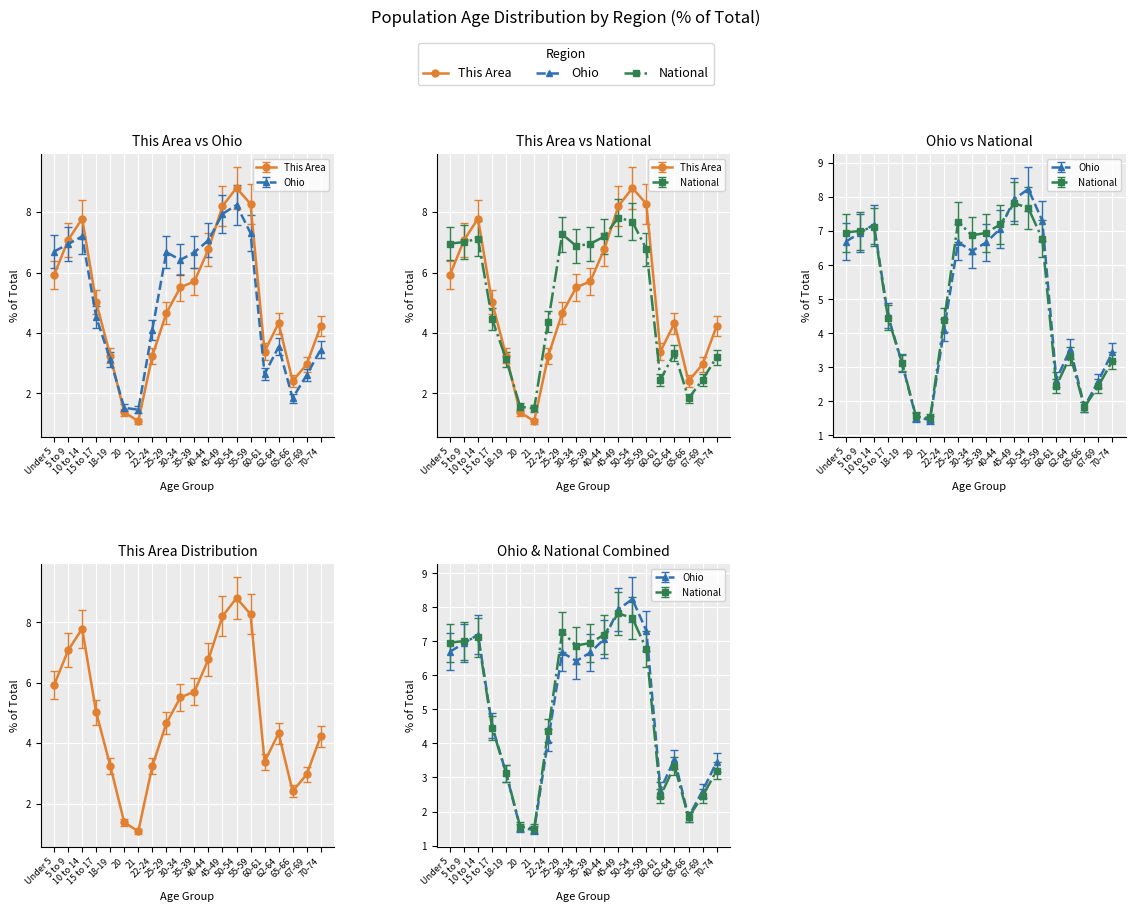

Between 60-61 and 62-64, which series saw the biggest shift?

Ohio